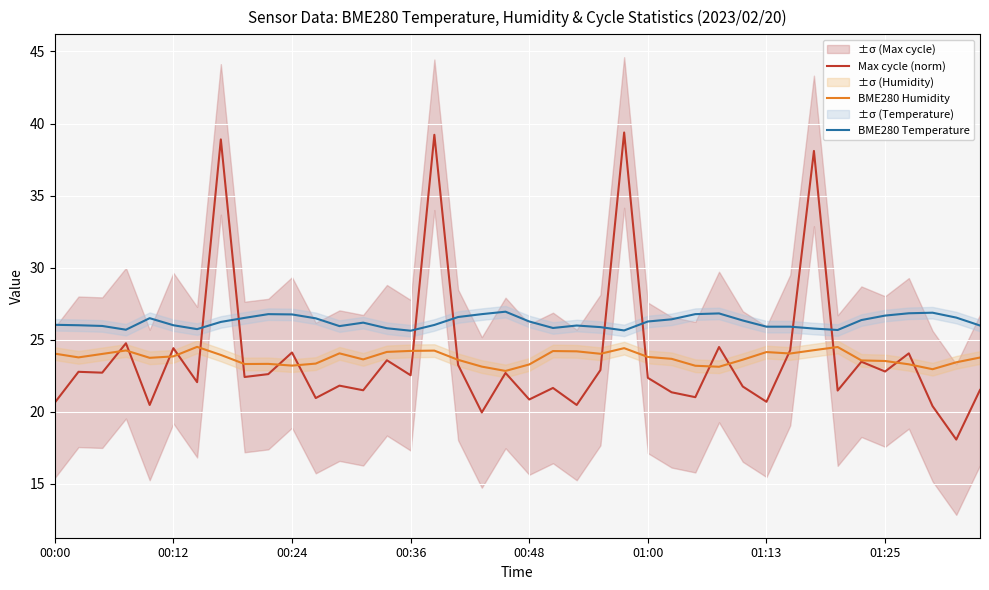

The Max cycle (norm) series shows 42.3 at 00:24. True or false?

False